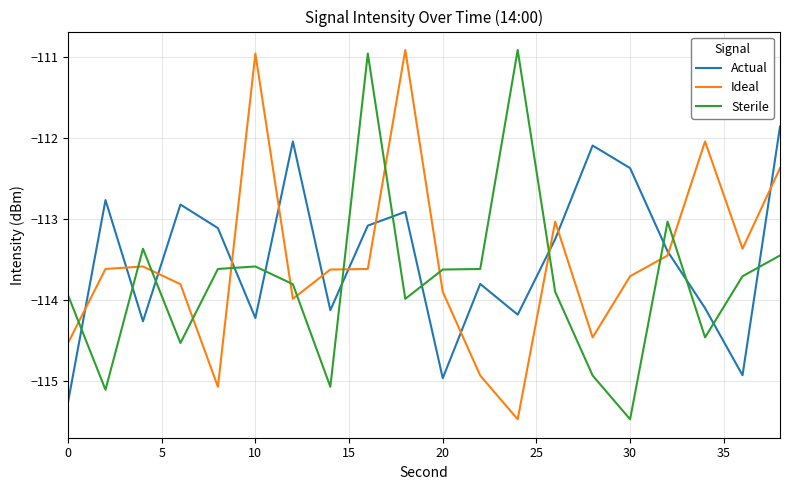

What is the lowest value of the Ideal series?

-115.5